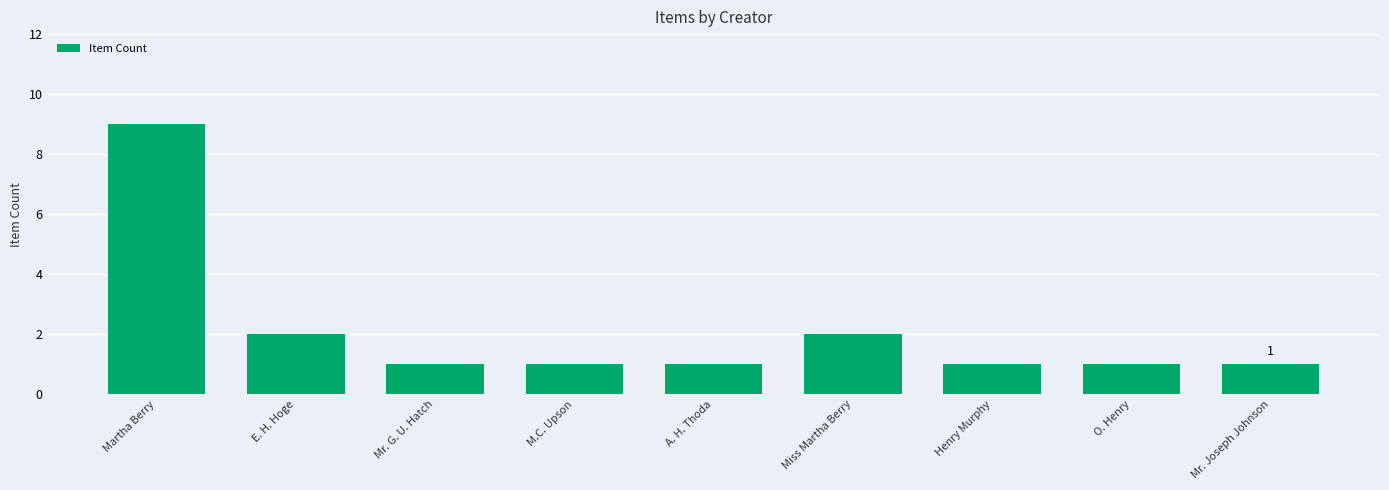

Which has a higher value, Miss Martha Berry or M.C. Upson?

Miss Martha Berry